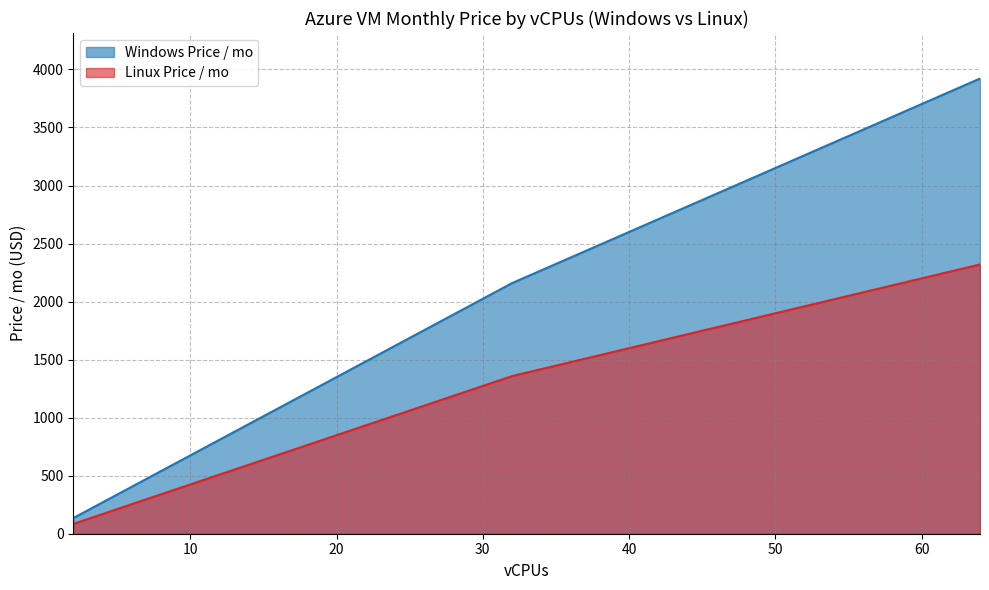

What is the lowest value of the Windows Price / mo series?

134.9